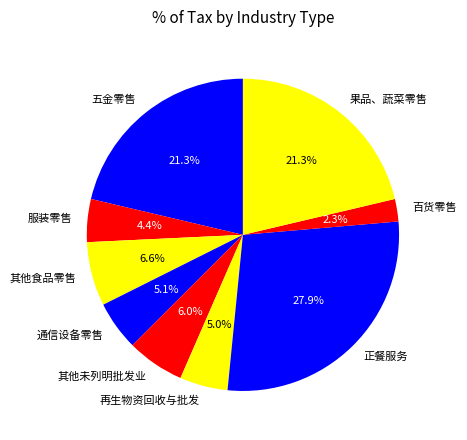

Which category has the biggest portion of the pie?

正餐服务